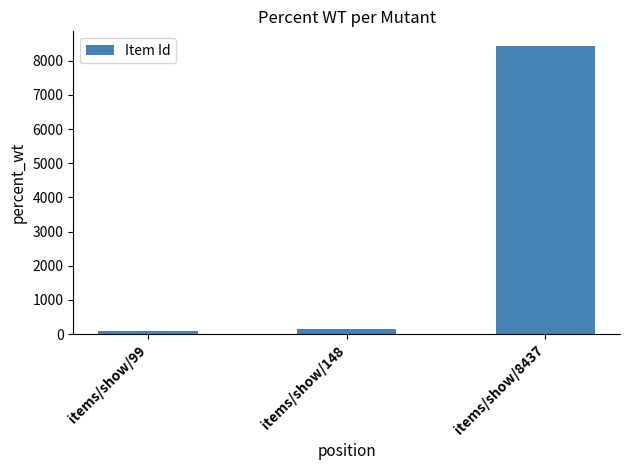

Reading left to right, what are all the values shown in this chart?

items/show/99=99	items/show/148=148	items/show/8437=8437